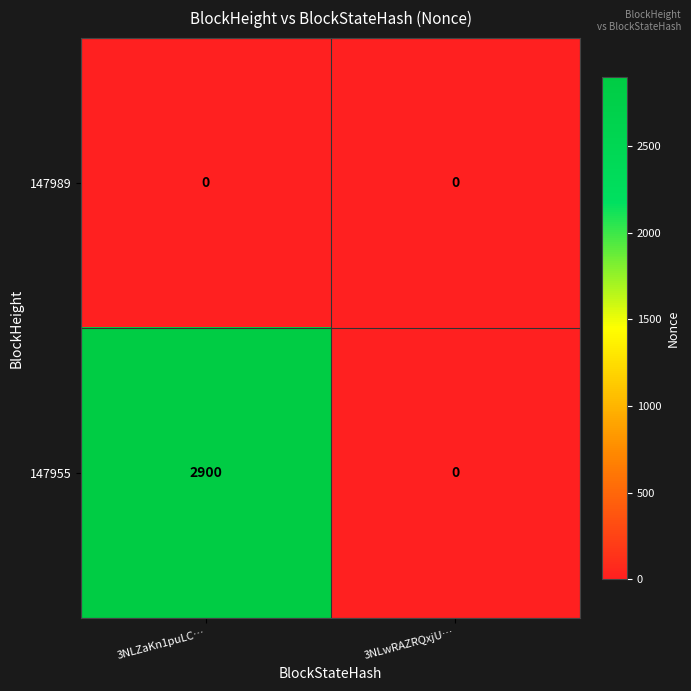

What is the maximum value for 147955?

2900